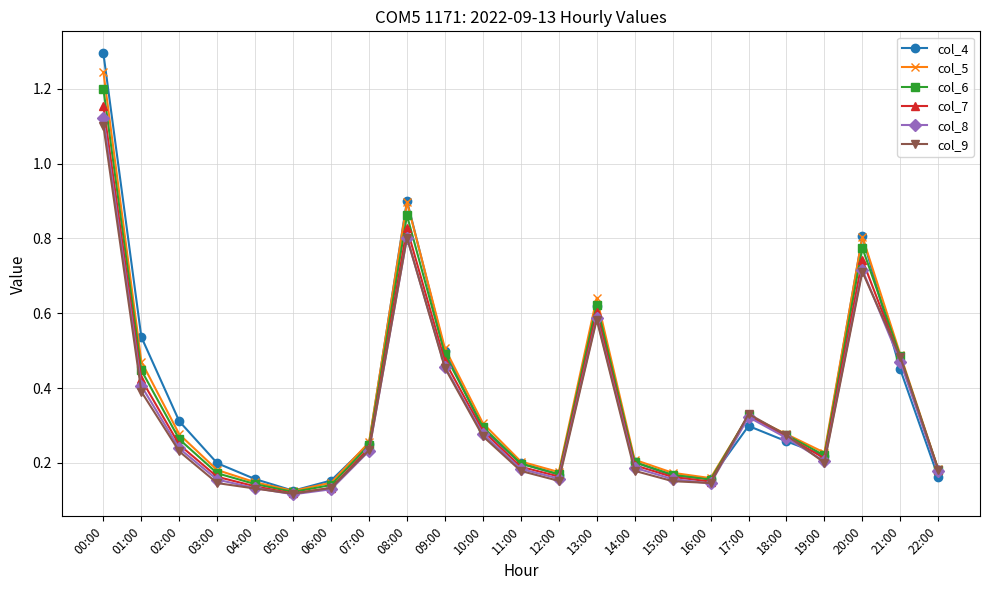

At which category does col_7 reach its first local peak?

08:00